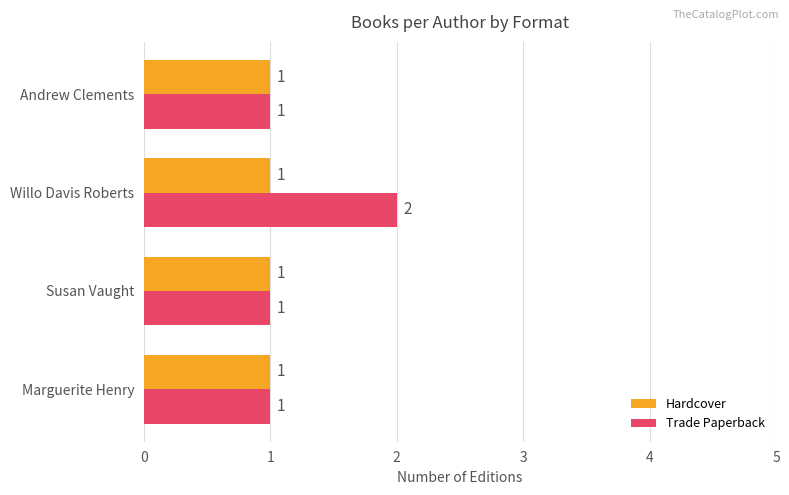

What are all the series names shown in the legend?

Hardcover, Trade Paperback